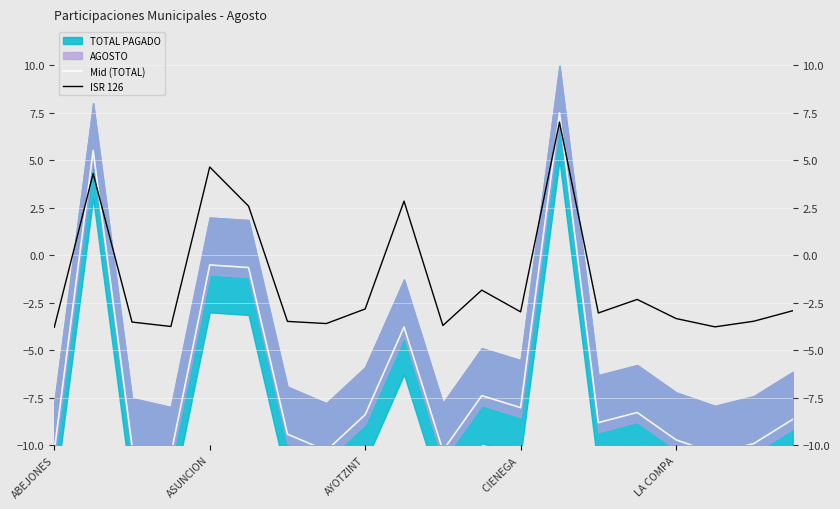

The value of ISR 126 at ABEJONES is -6.2. True or false?

False